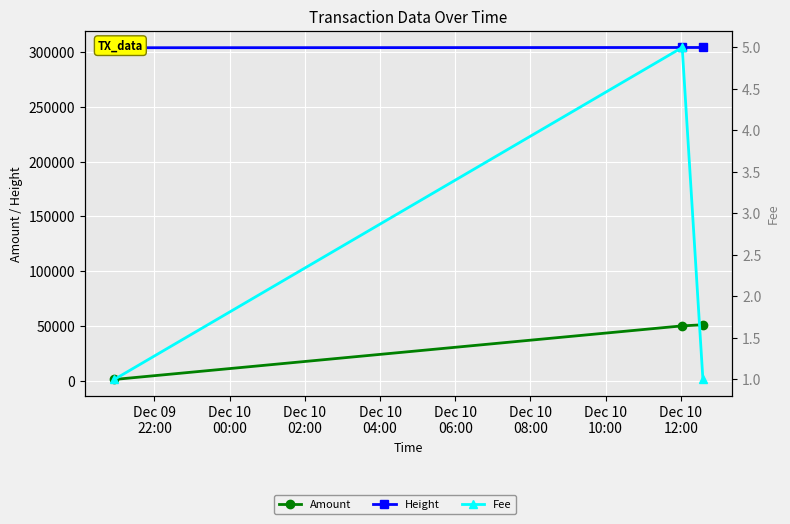

How many distinct data groups are displayed?

3